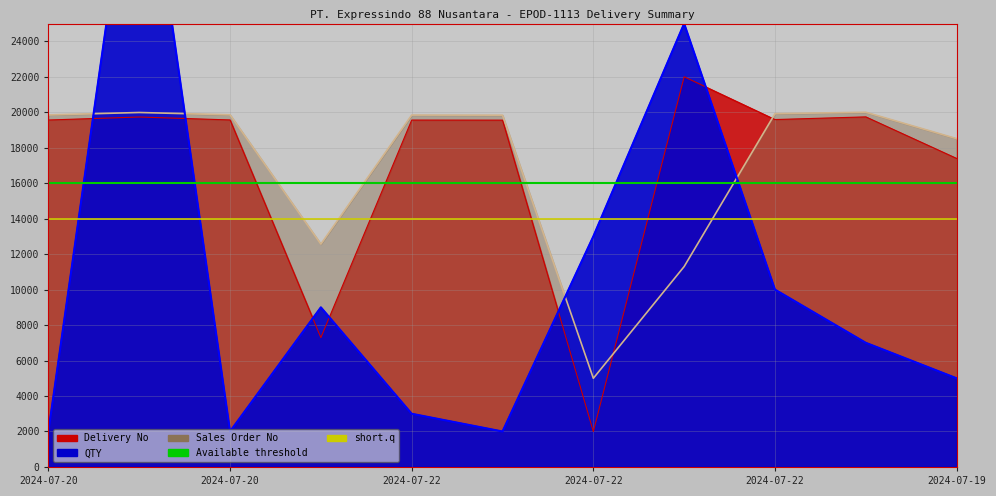

What is the sum of the short.q values at 2024-07-20 and 2024-07-20?

28000